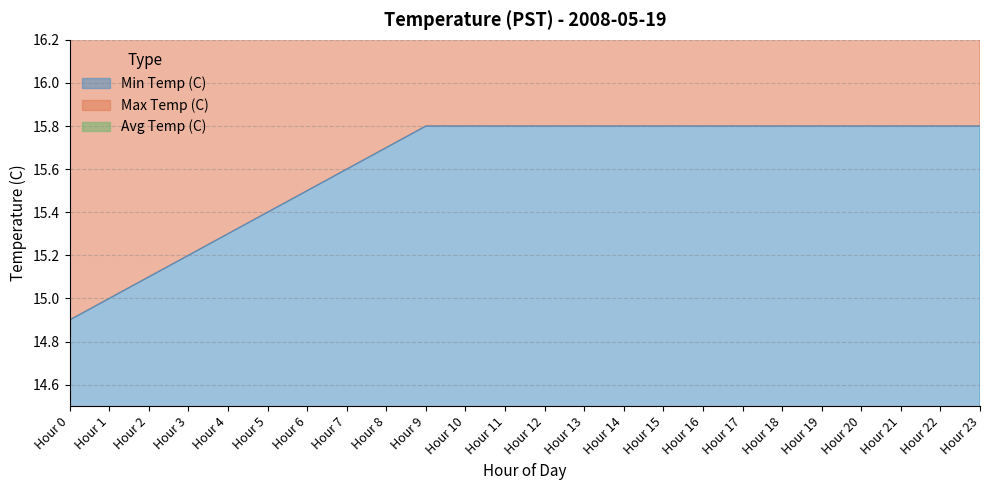

The Min Temp (C) series shows 28.1 at Hour 15. True or false?

False